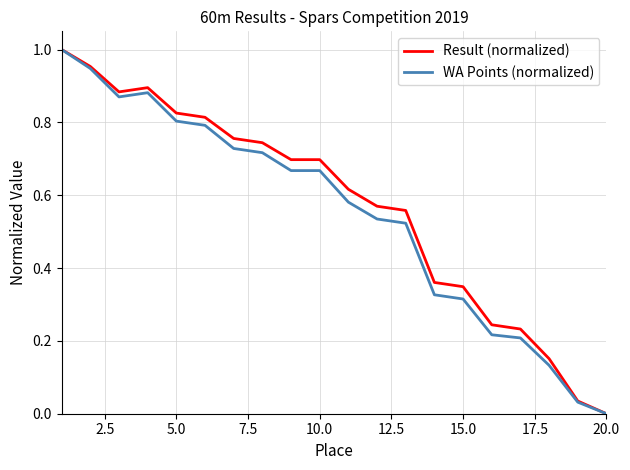

How many values in WA Points (normalized) are above zero?

19